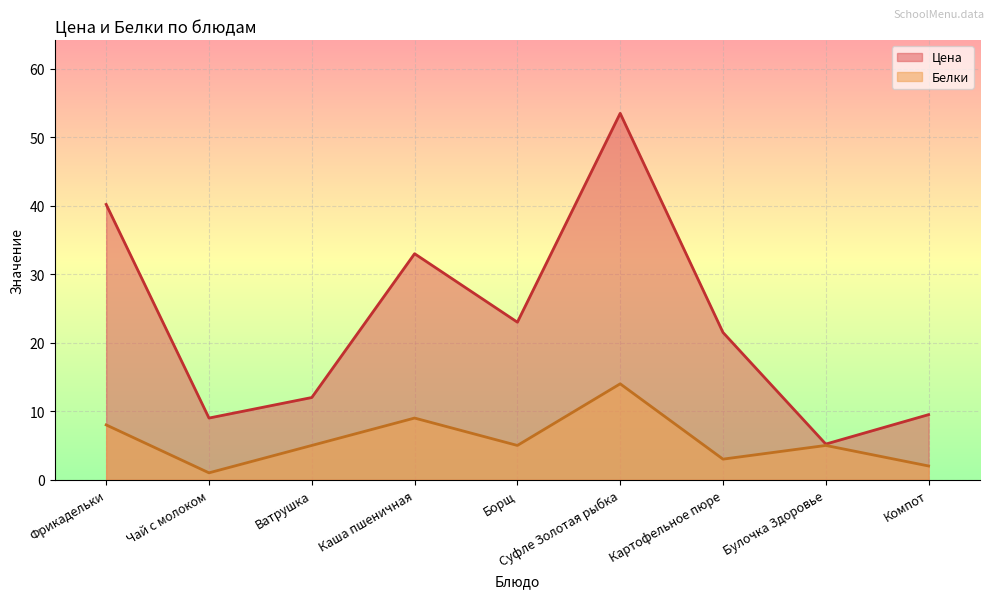

The Белки series shows 14.0 at Суфле Золотая рыбка. True or false?

True